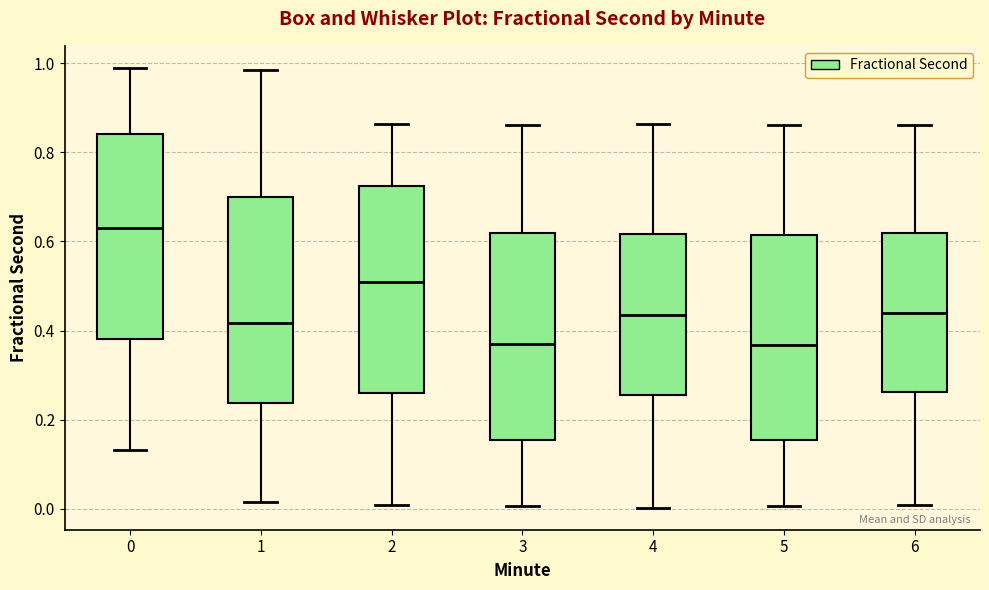

Where does the lower whisker of the box at x = 2 end on the y-axis? The values are not printed on the chart, so give them approximately, as read against the axis.

0.00